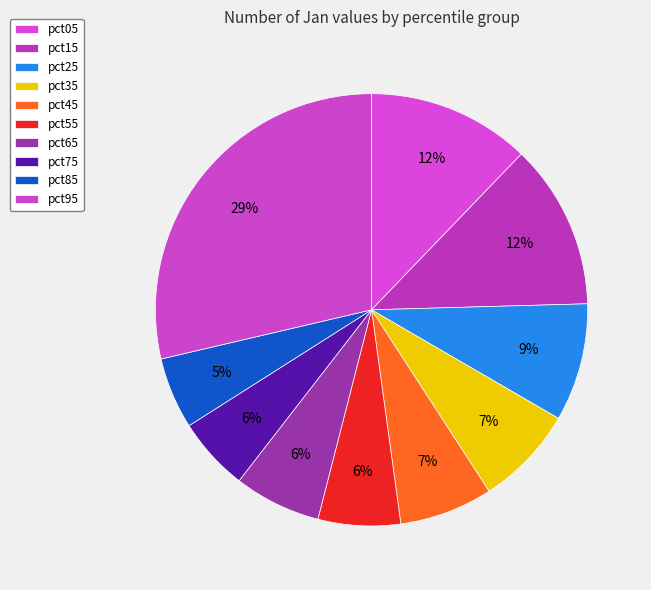

Is pct65 the majority of the pie?

No